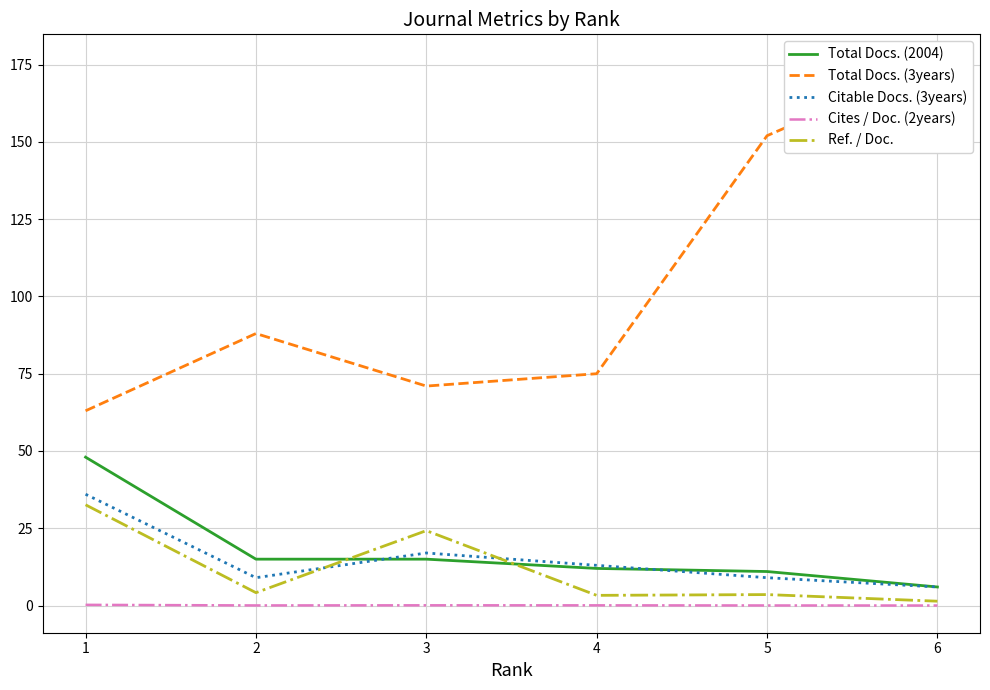

Which category has the lowest value across all series?

6